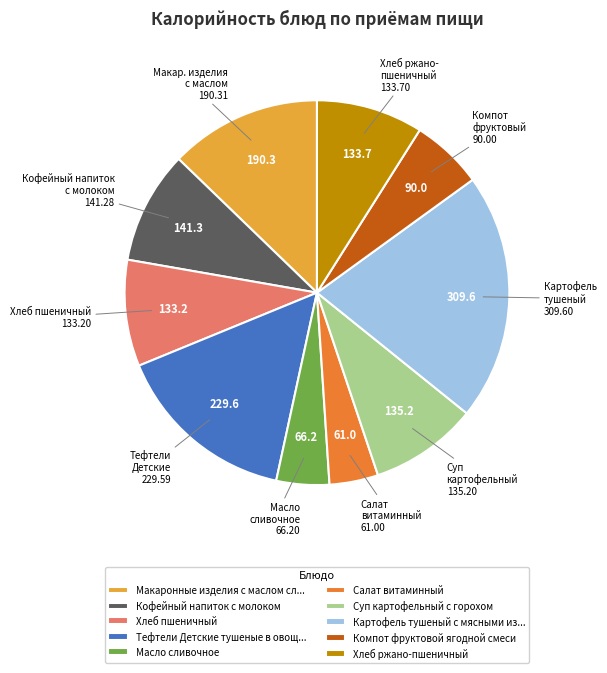

Which has a higher value, Салат витаминный or Хлеб пшеничный?

Хлеб пшеничный